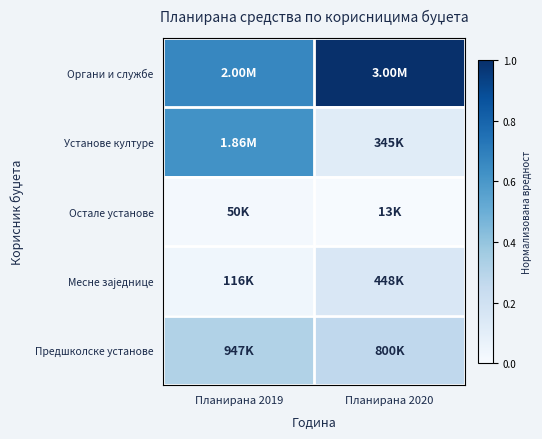

At how many categories does at least one series exceed 0?

2